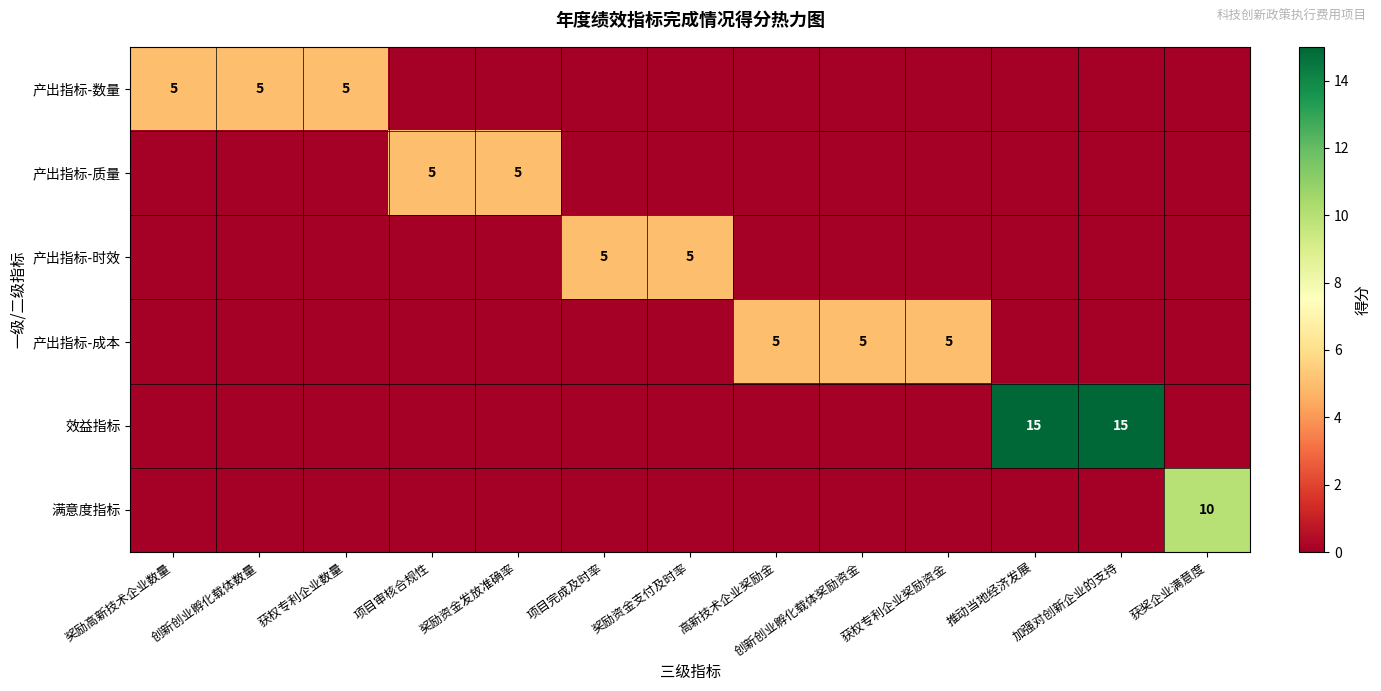

What is the maximum value for 满意度指标?

10